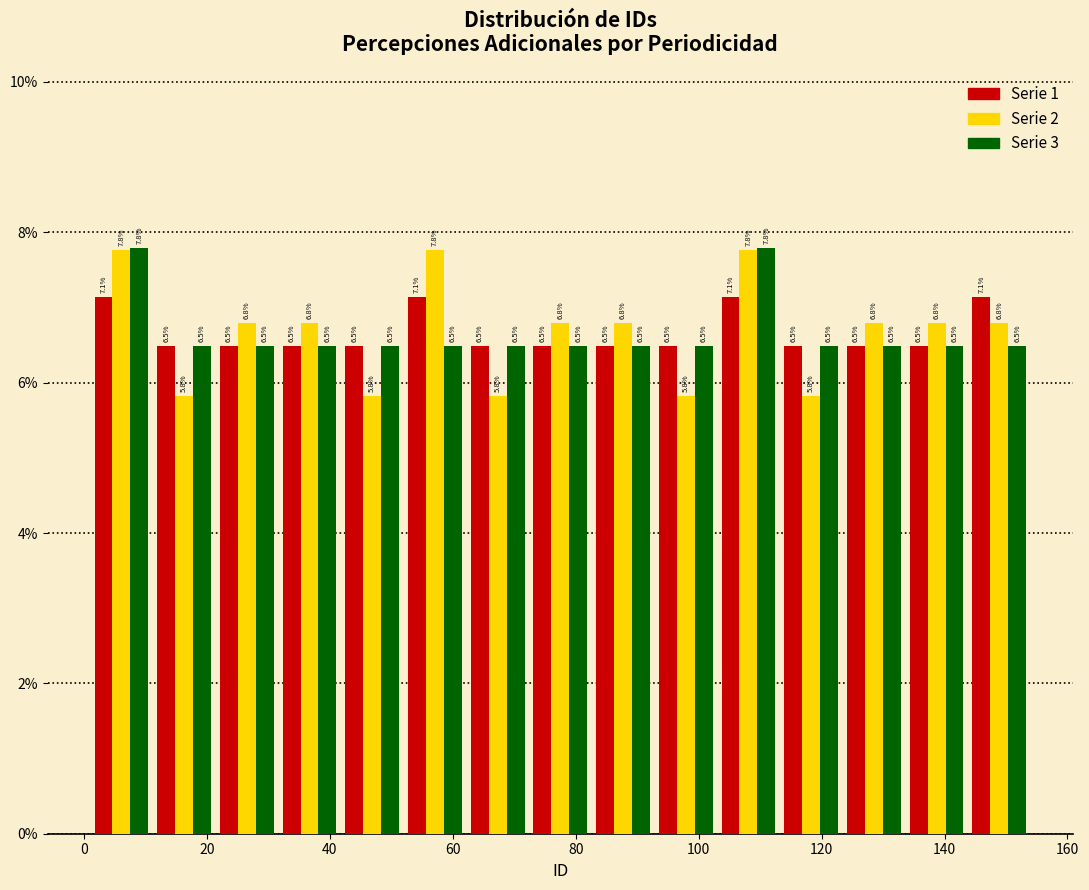

Reading left to right, transcribe this chart: for each range on the x-axis, give the height of each series' bar. The bar edges are not printed on the chart, so give them approximately, as read against the axis.

1.0 to 11.2: Serie 1=7.1	Serie 2=7.8	Serie 3=7.8
11.2 to 21.4: Serie 1=6.5	Serie 2=5.8	Serie 3=6.5
21.4 to 31.6: Serie 1=6.5	Serie 2=6.8	Serie 3=6.5
31.6 to 41.8: Serie 1=6.5	Serie 2=6.8	Serie 3=6.5
41.8 to 52.0: Serie 1=6.5	Serie 2=5.8	Serie 3=6.5
52.0 to 62.2: Serie 1=7.1	Serie 2=7.8	Serie 3=6.5
62.2 to 72.4: Serie 1=6.5	Serie 2=5.8	Serie 3=6.5
72.4 to 82.6: Serie 1=6.5	Serie 2=6.8	Serie 3=6.5
82.6 to 92.8: Serie 1=6.5	Serie 2=6.8	Serie 3=6.5
92.8 to 103.0: Serie 1=6.5	Serie 2=5.8	Serie 3=6.5
103.0 to 113.2: Serie 1=7.1	Serie 2=7.8	Serie 3=7.8
113.2 to 123.4: Serie 1=6.5	Serie 2=5.8	Serie 3=6.5
123.4 to 133.6: Serie 1=6.5	Serie 2=6.8	Serie 3=6.5
133.6 to 143.8: Serie 1=6.5	Serie 2=6.8	Serie 3=6.5
143.8 to 154.0: Serie 1=7.1	Serie 2=6.8	Serie 3=6.5